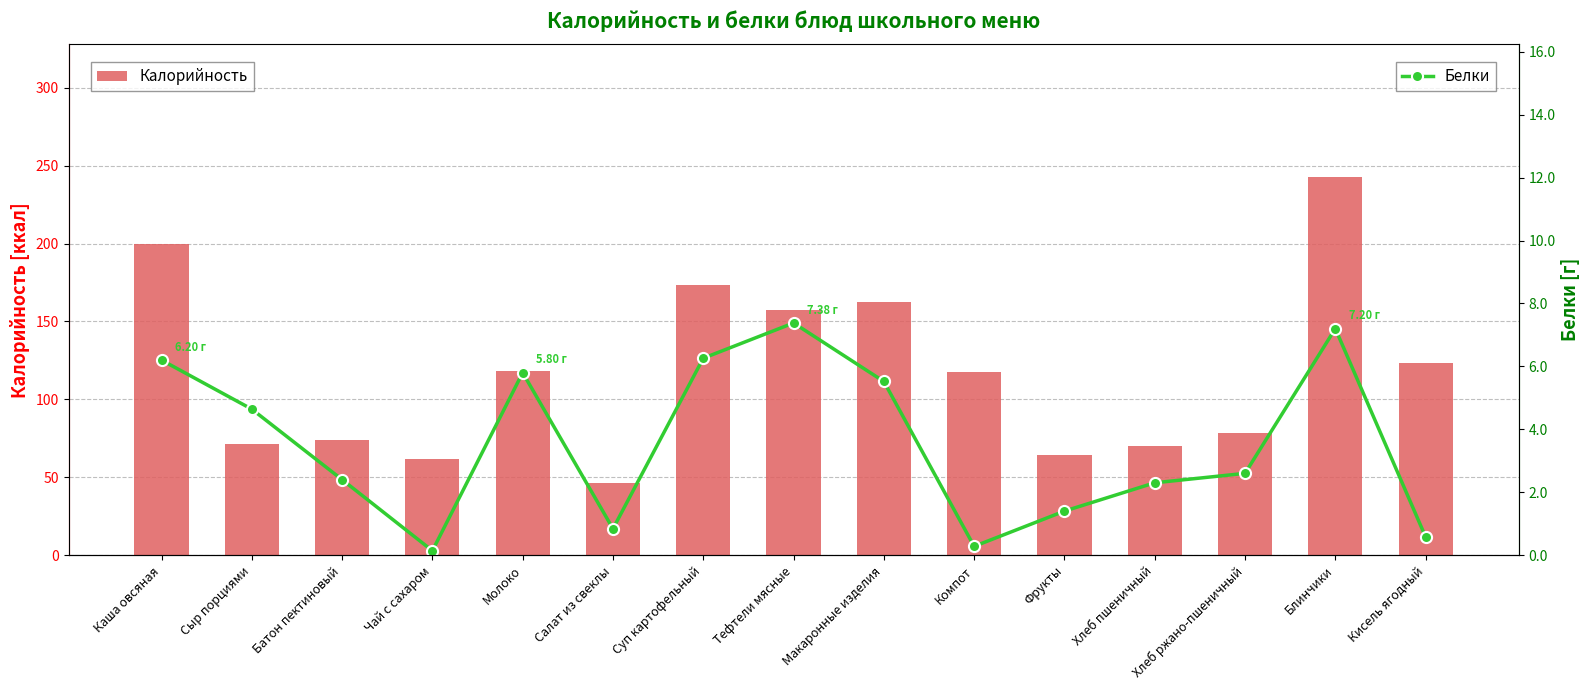

Reading left to right, transcribe all the data shown in this chart.

Калорийность: Каша овсяная=199.9	Сыр порциями=71.7	Батон пектиновый=73.9	Чай с сахаром=61.5	Молоко=118.4	Салат из свеклы=46.1	Суп картофельный=173.7	Тефтели мясные=157.5	Макаронные изделия=162.5	Компот=117.5	Фрукты=64.6	Хлеб пшеничный=70.2	Хлеб ржано-пшеничный=78.1	Блинчики=242.9	Кисель ягодный=123.7
Белки: Каша овсяная=6.2	Сыр порциями=4.6	Батон пектиновый=2.4	Чай с сахаром=0.1	Молоко=5.8	Салат из свеклы=0.8	Суп картофельный=6.3	Тефтели мясные=7.4	Макаронные изделия=5.5	Компот=0.3	Фрукты=1.4	Хлеб пшеничный=2.3	Хлеб ржано-пшеничный=2.6	Блинчики=7.2	Кисель ягодный=0.6